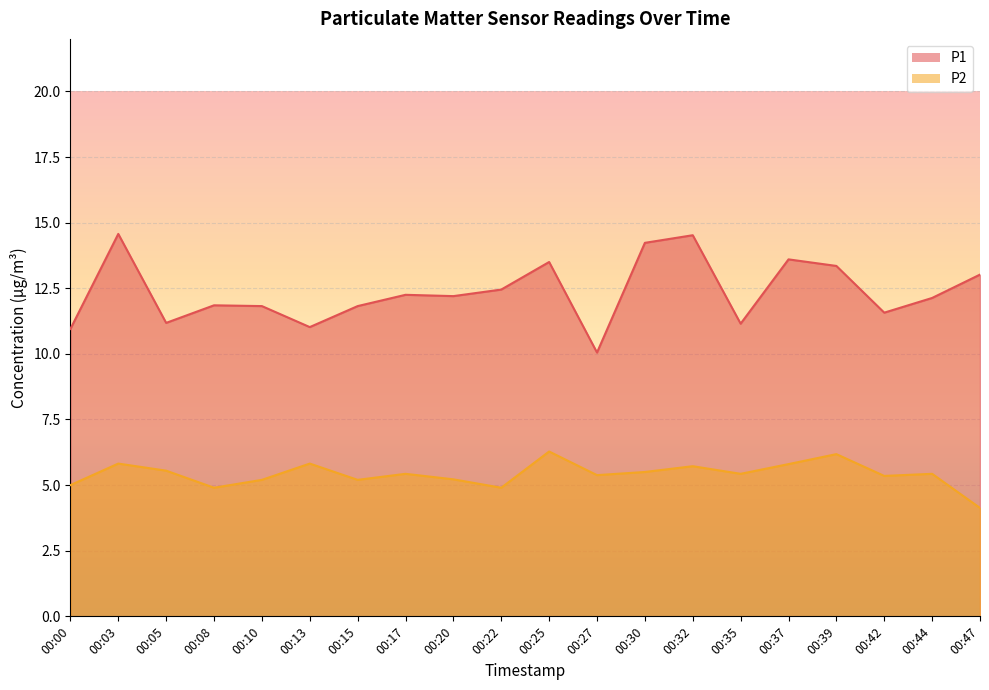

True or false: P1 and P2 intersect in this chart.

False